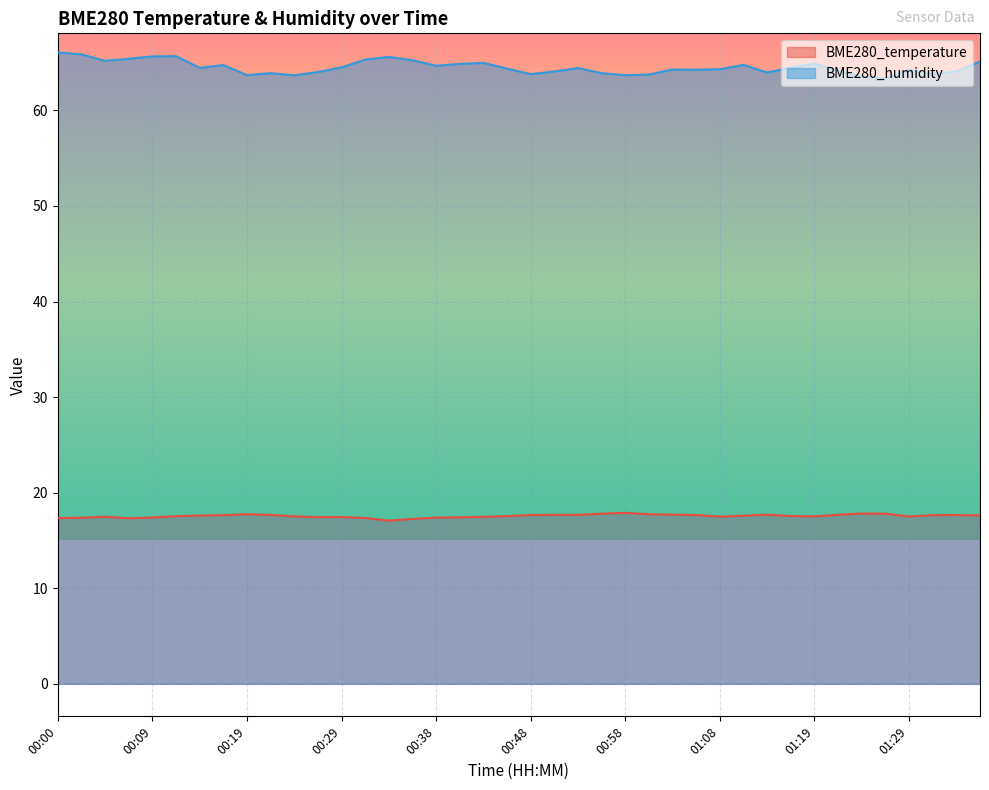

What is the value of the BME280_temperature point at the 2nd from the left?

17.4